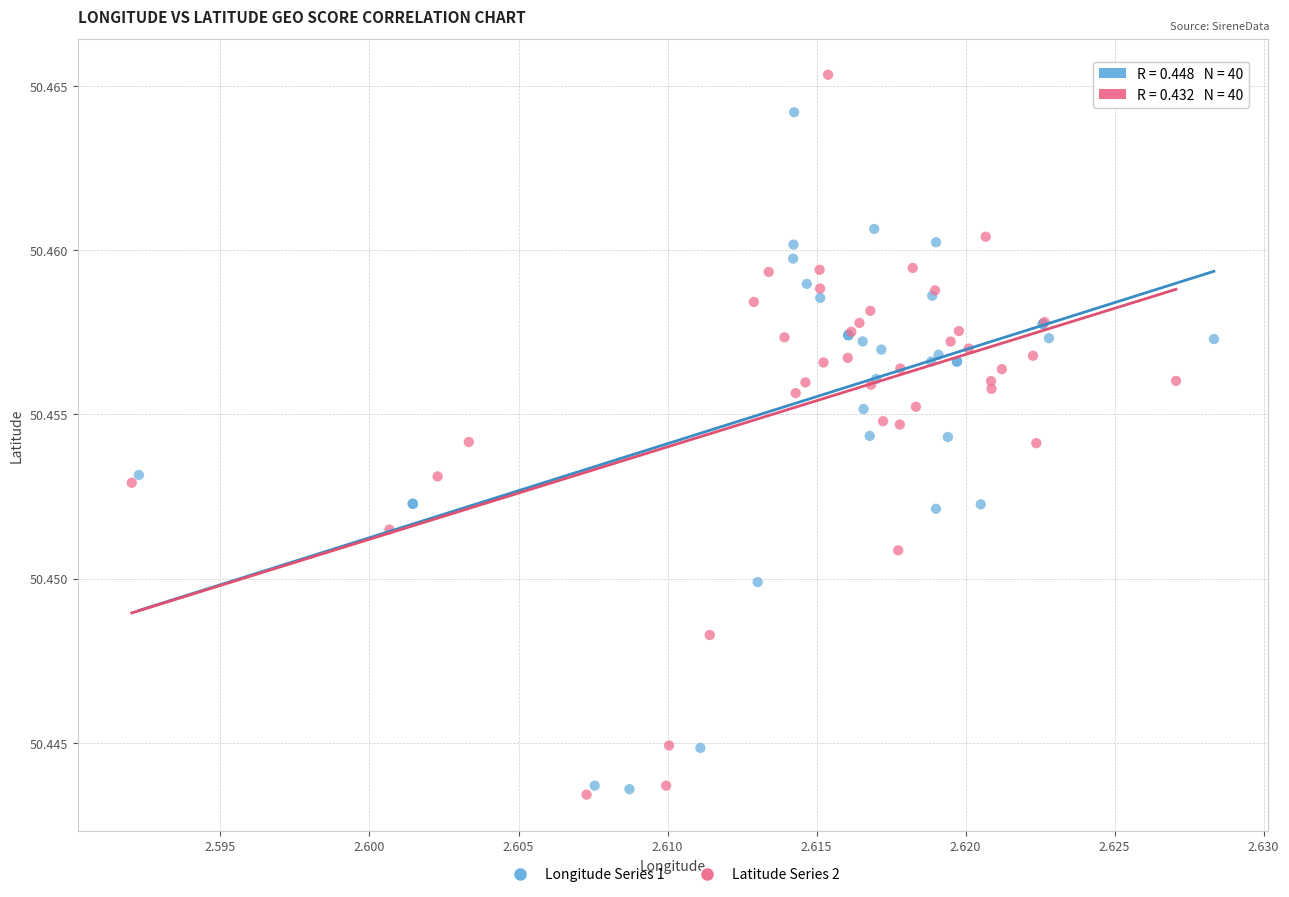

Which series reaches the maximum Y coordinate?

Latitude Series 2